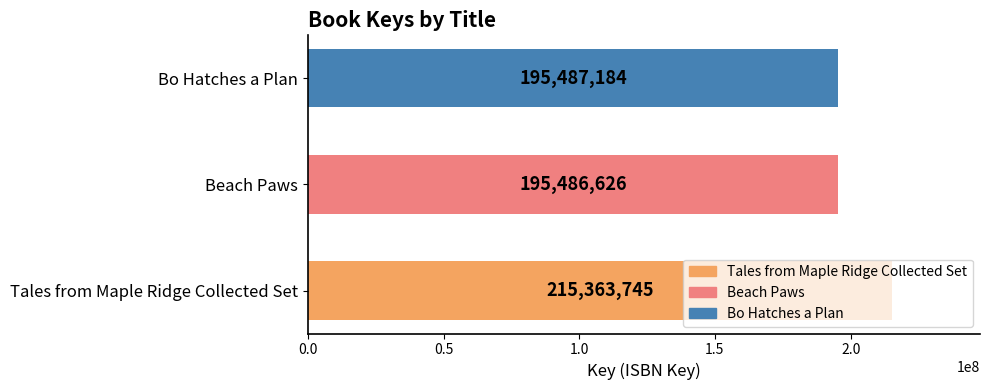

List the labels in order of value, smallest first.

Beach Paws, Bo Hatches a Plan, Tales from Maple Ridge Collected Set